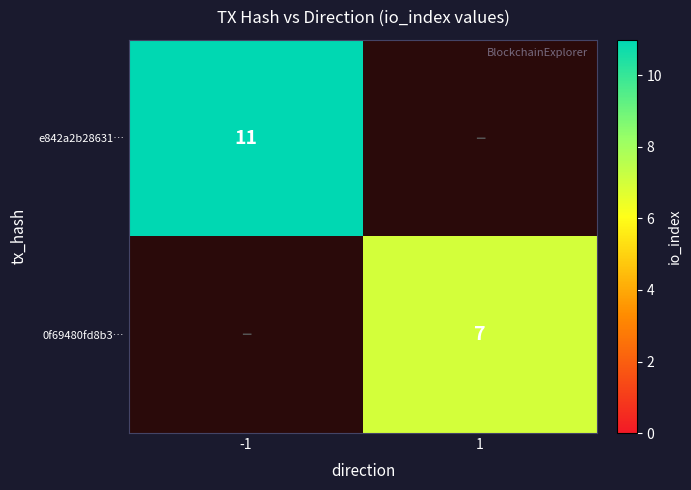

True or false: 0f69480fd8b3… has a value of 7 at 1.

True